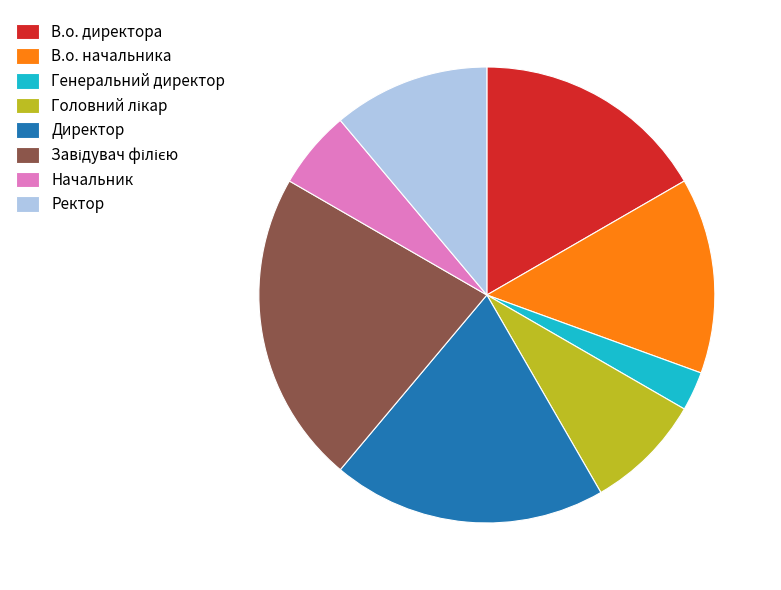

The В.о. директора slice represents 27% of the pie. True or false?

False